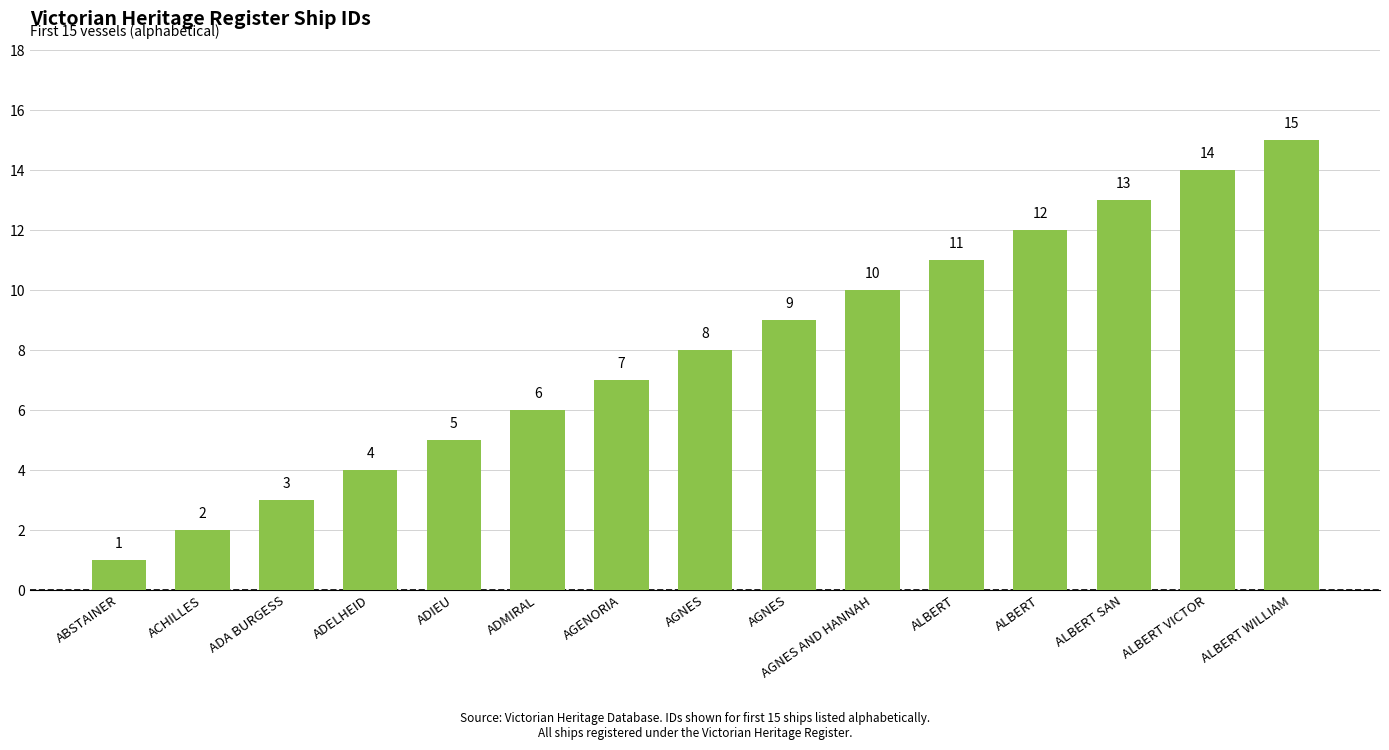

What is the label of the 15th bar from the left?

ALBERT WILLIAM